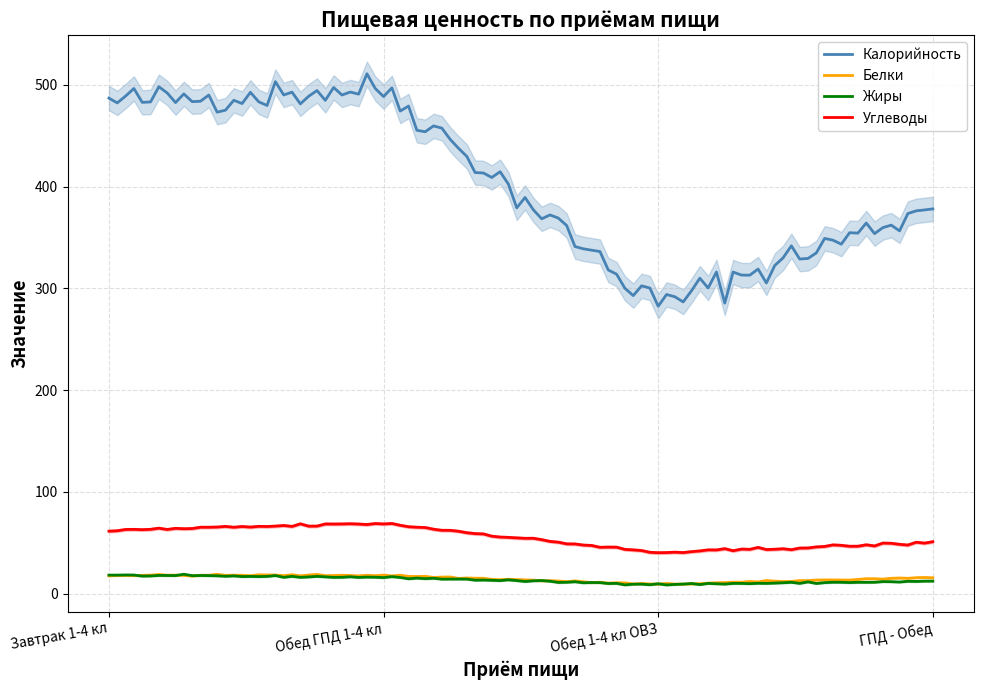

What is the total value across all series at Обед 1-4 кл ОВЗ?

341